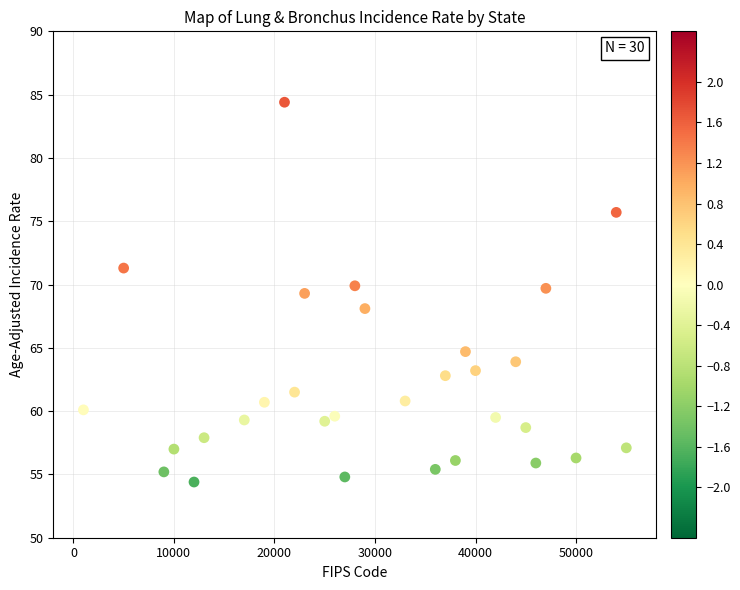

What is the range of Y values (max minus min)?

30.0